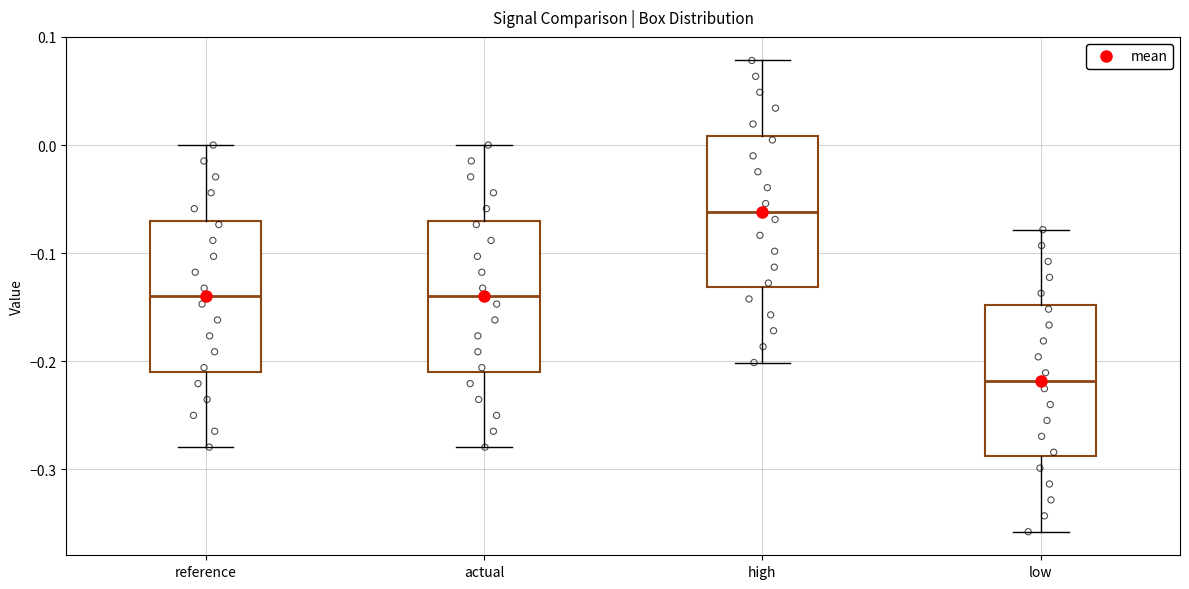

Reading left to right, read every box against the y-axis: the position of its median line, the range the box covers, and the ends of its whiskers. The values are not printed on the chart, so give them approximately, as read against the axis.

reference: median -0.14, box -0.21 to -0.07, whiskers -0.28 to 0.00
actual: median -0.14, box -0.21 to -0.07, whiskers -0.28 to 0.00
high: median -0.06, box -0.13 to 0.01, whiskers -0.20 to 0.08
low: median -0.22, box -0.29 to -0.15, whiskers -0.36 to -0.08